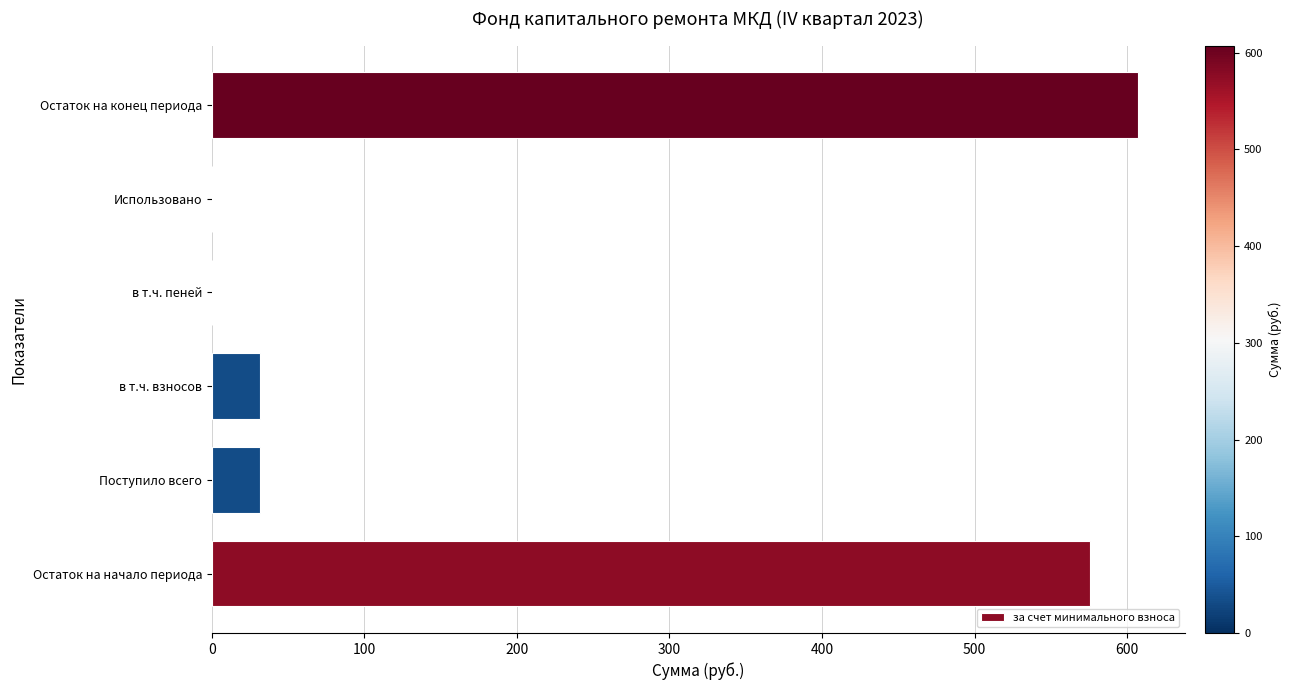

How many values exceed 31?

4